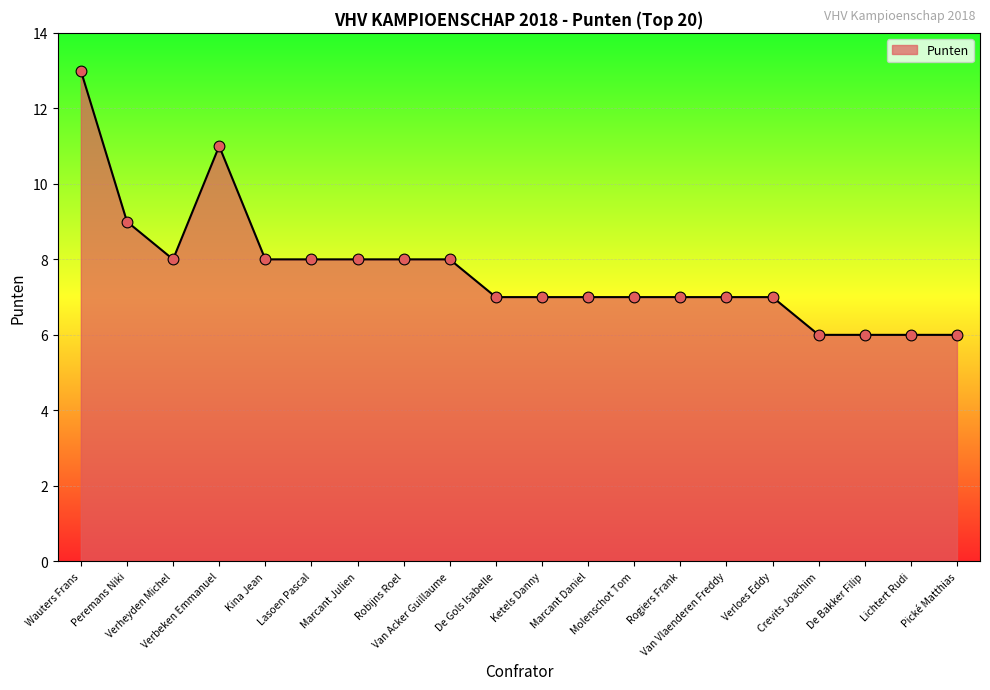

What is the ratio of the value at Kina Jean to the value at Verheyden Michel?

1.0